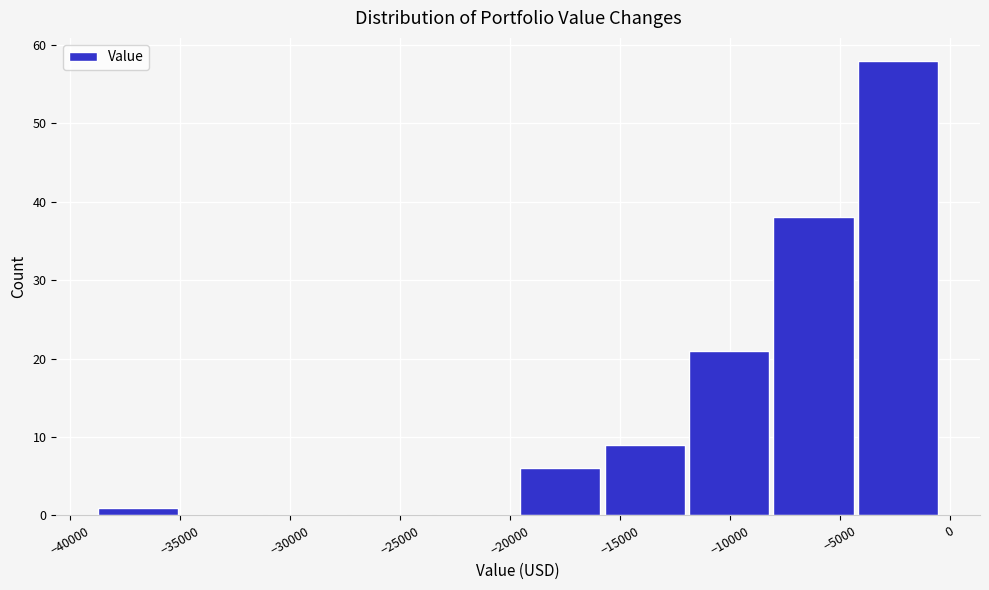

How tall is the bar that spans -39000 to -35000 on the x-axis? Neither the bar edges nor the heights are printed on the chart, so give them approximately, as read against the axes.

1